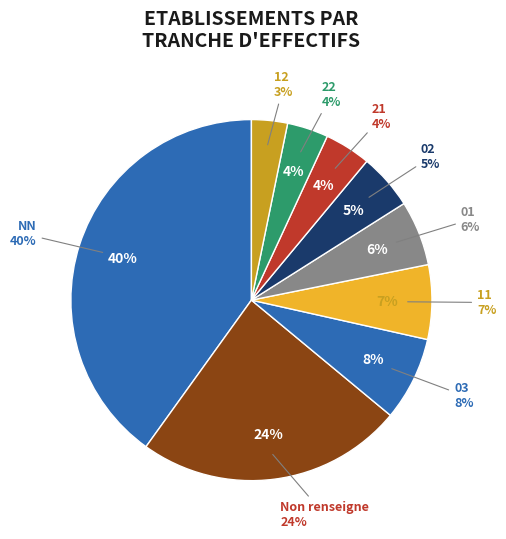

To the nearest percent, what is the average slice percentage?

11%